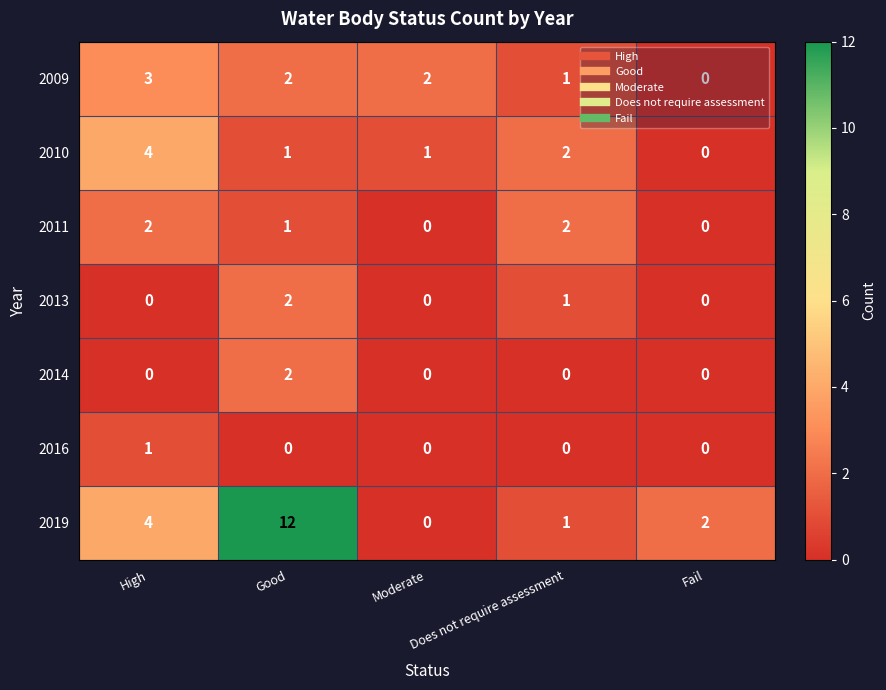

What is the maximum value for 2010?

4